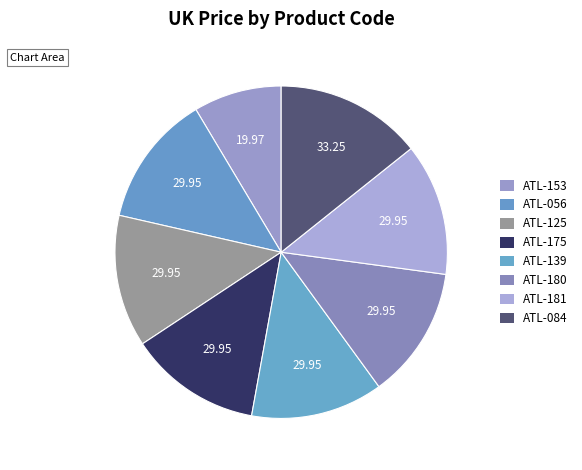

What portion of the pie excludes ATL-180?

87.1%